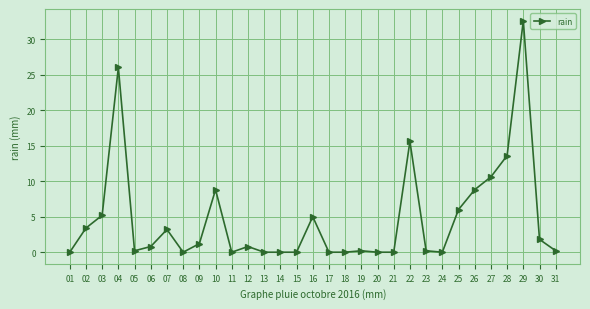

What is the difference between the values at 24 and 29?

32.6